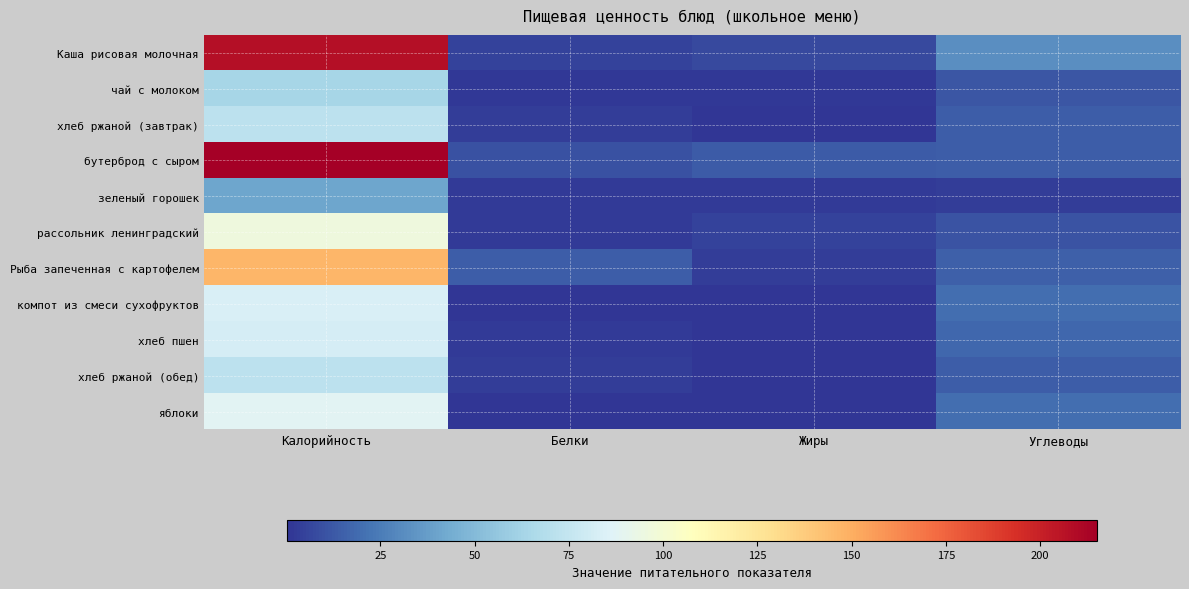

Which series changed the most between Белки and Углеводы?

Каша рисовая молочная